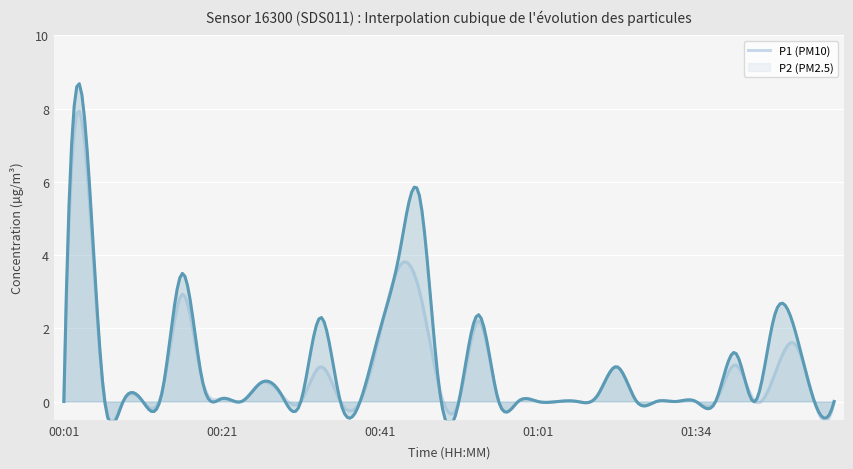

At which label is P2 closest to 3?

00:46